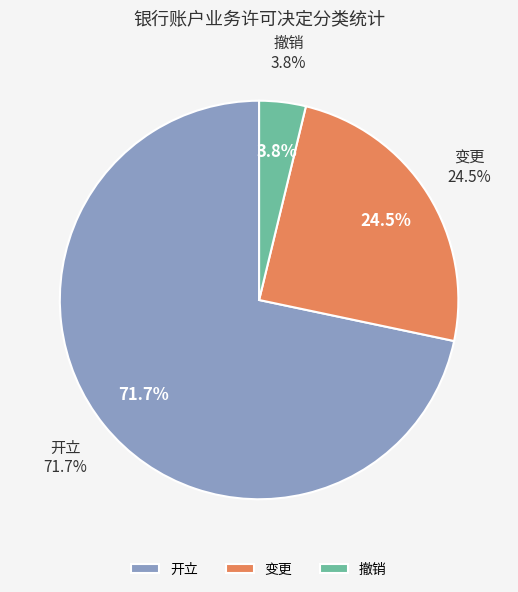

How many slices are in this pie chart?

3